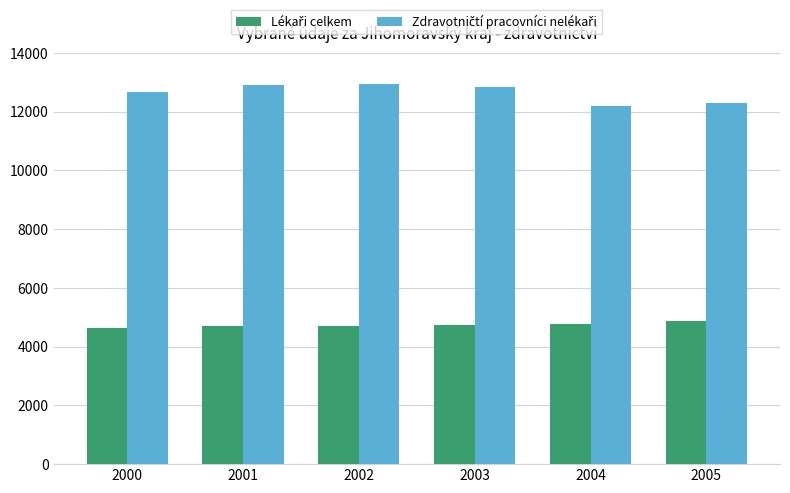

How many bars are there in total?

12